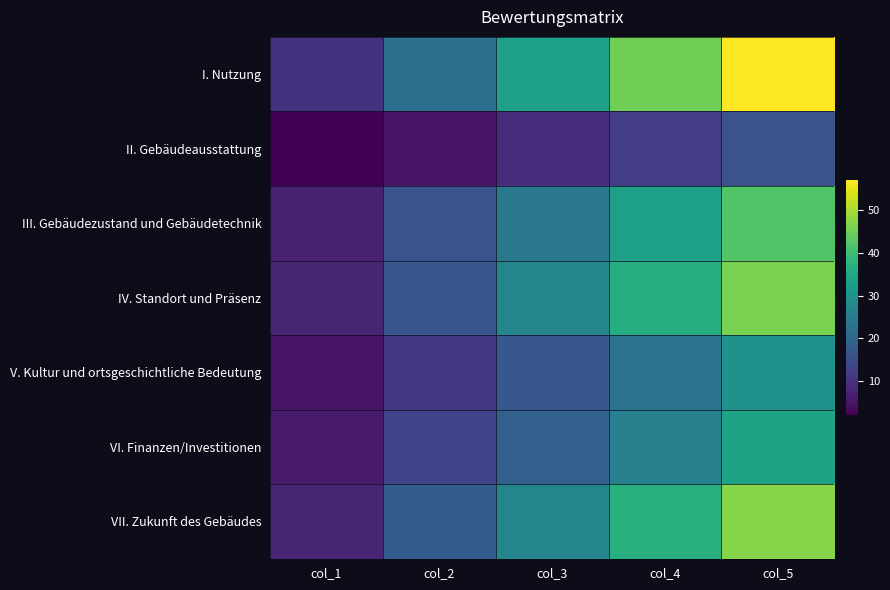

Reading left to right, extract all data points from this chart.

I. Nutzung: col_1=10	col_2=22	col_3=33	col_4=45	col_5=57
II. Gebäudeausstattung: col_1=2	col_2=5	col_3=9	col_4=12	col_5=16
III. Gebäudezustand und Gebäudetechnik: col_1=7	col_2=16	col_3=24	col_4=33	col_5=42
IV. Standort und Präsenz: col_1=8	col_2=17	col_3=27	col_4=36	col_5=46
V. Kultur und ortsgeschichtliche Bedeutung: col_1=5	col_2=11	col_3=17	col_4=23	col_5=30
VI. Finanzen/Investitionen: col_1=6	col_2=13	col_3=19	col_4=26	col_5=34
VII. Zukunft des Gebäudes: col_1=8	col_2=18	col_3=27	col_4=37	col_5=47